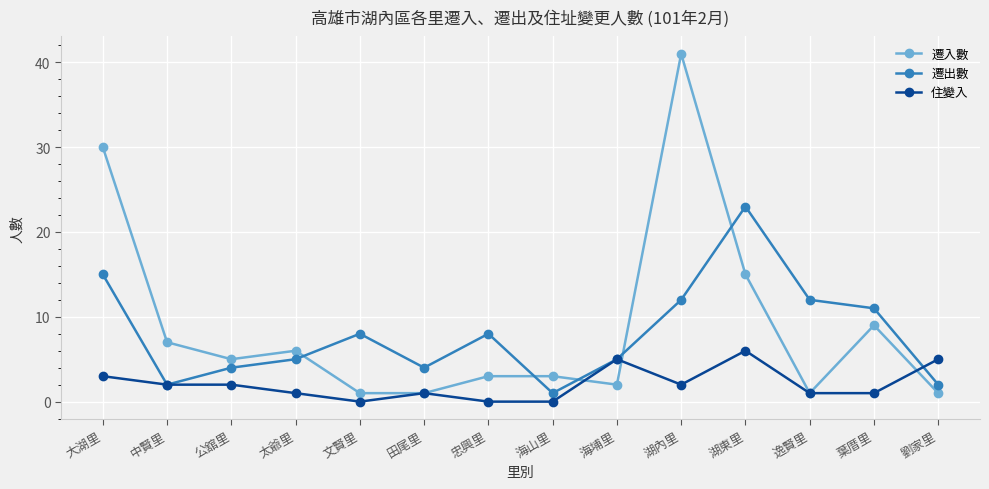

What is the approximate value of 遷出數 at 大湖里, to the nearest 5?

15